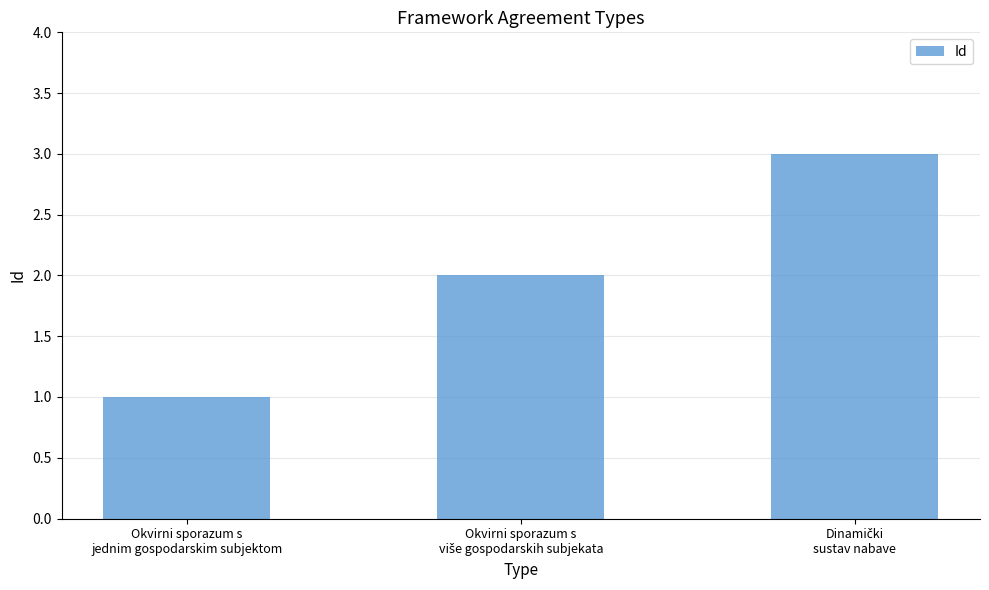

What is the difference between the maximum and minimum values?

2